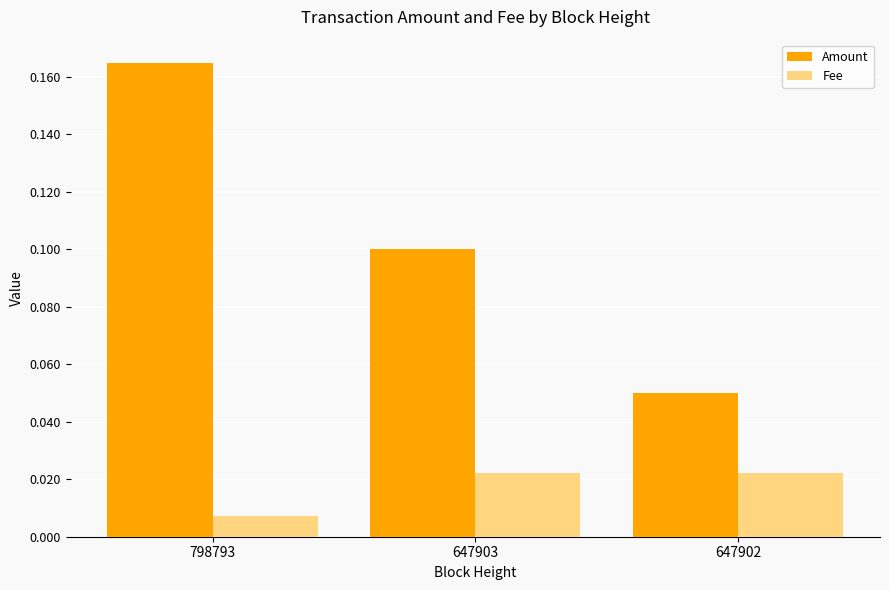

How many bars are there in each group?

2